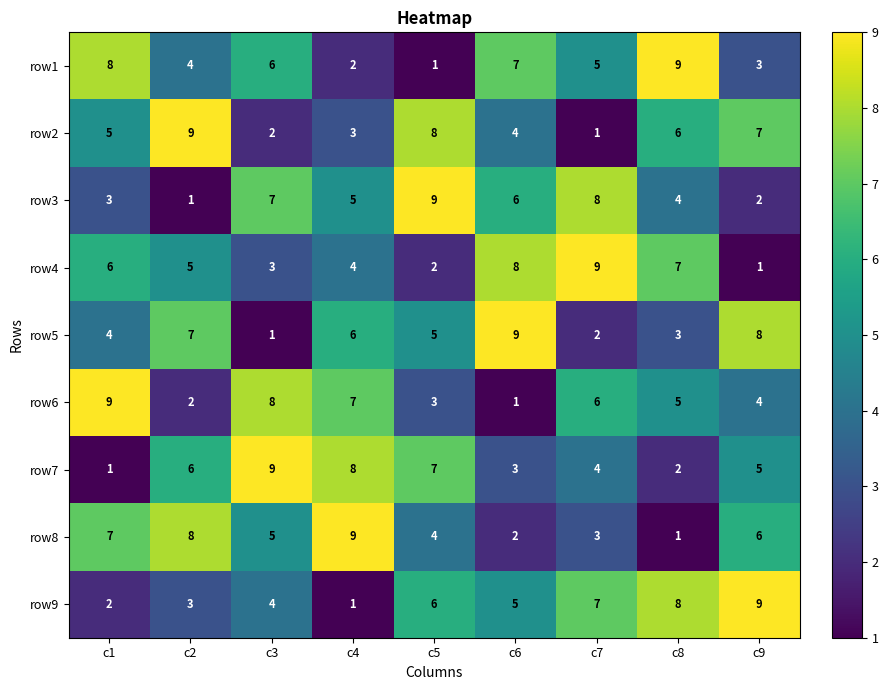

Which category has the lowest value in the row6 series?

c6